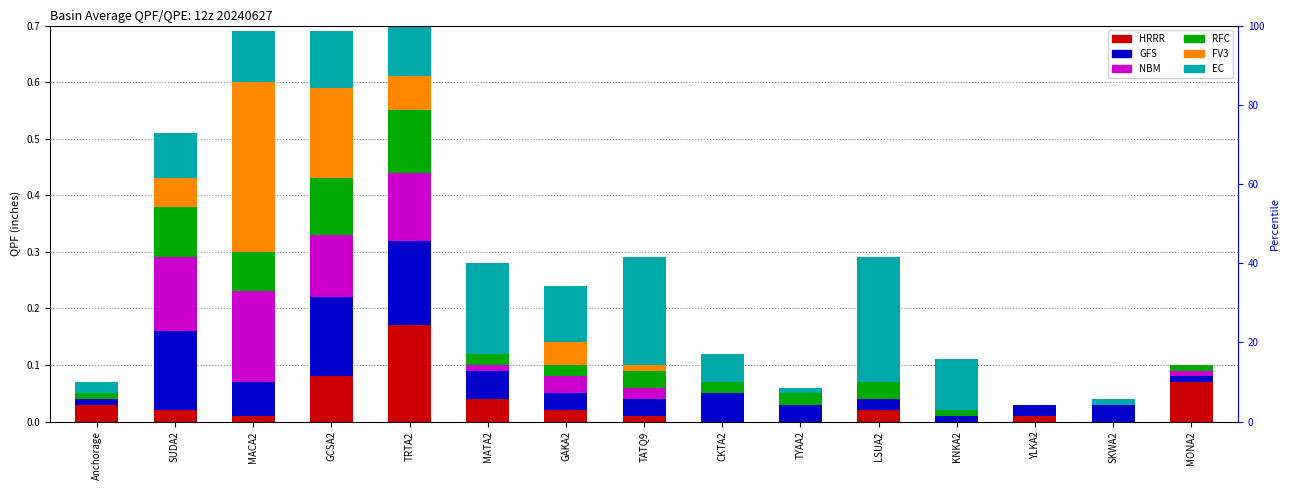

What is the sum of all NBM values?

0.6